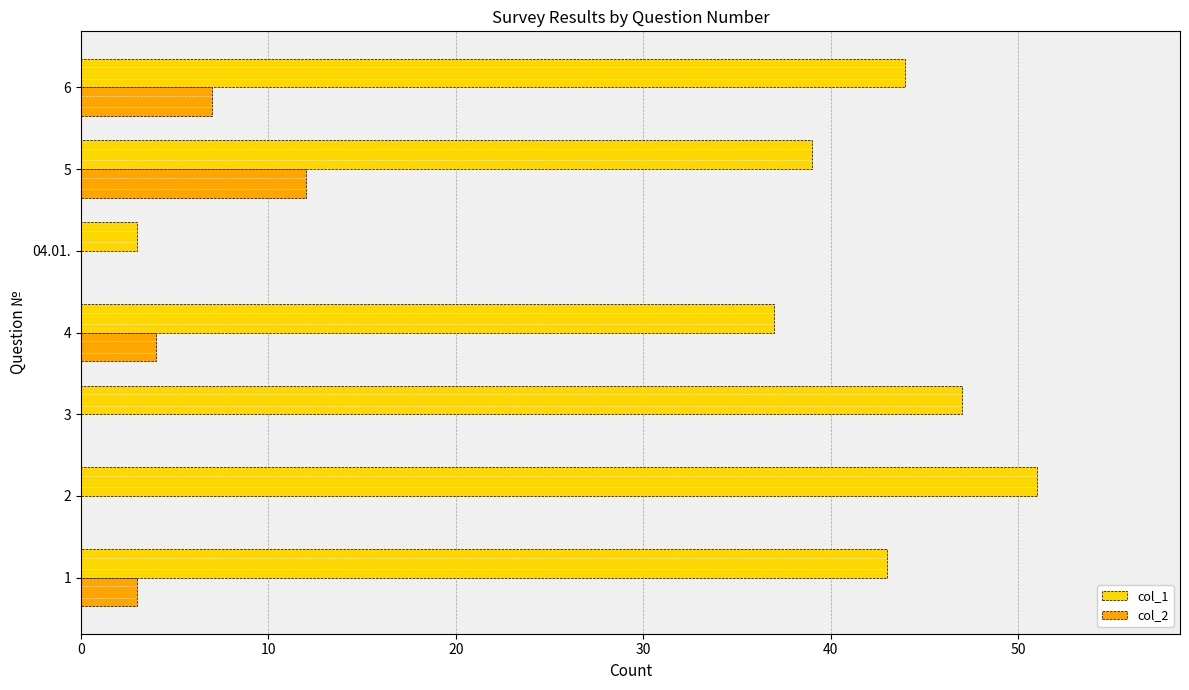

What is the highest value of the col_1 series?

51